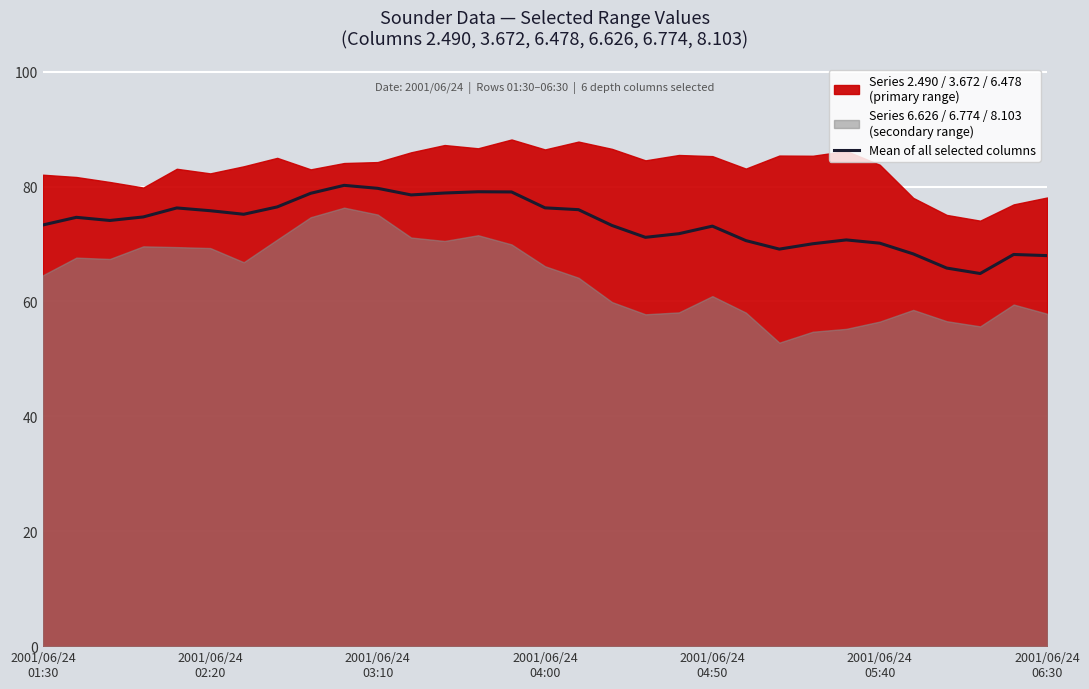

What is the sum of all values?

2282.2